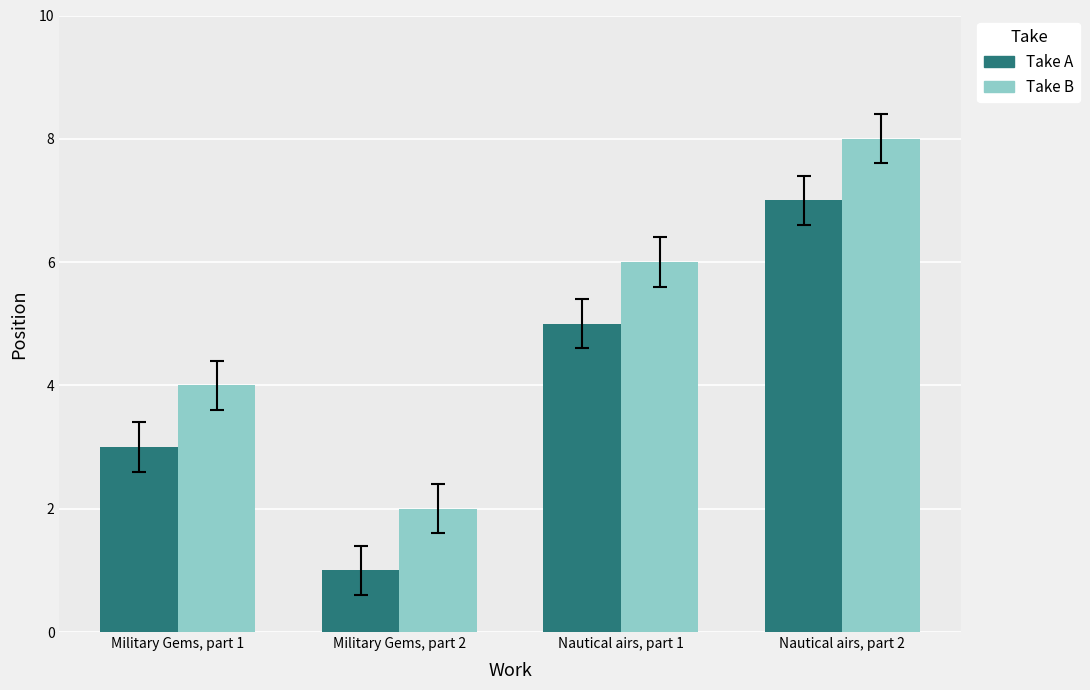

At which category is the sum across all series the highest?

Nautical airs, part 2